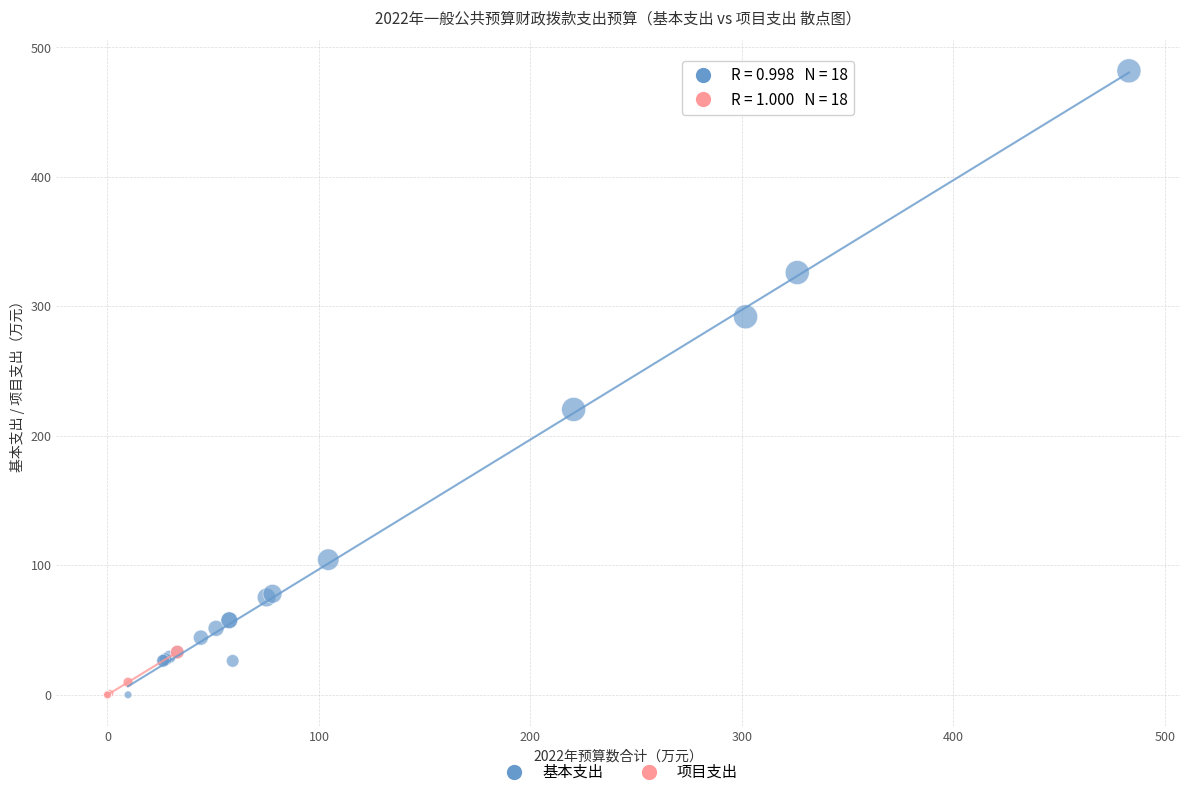

Which series reaches the maximum Y coordinate?

基本支出